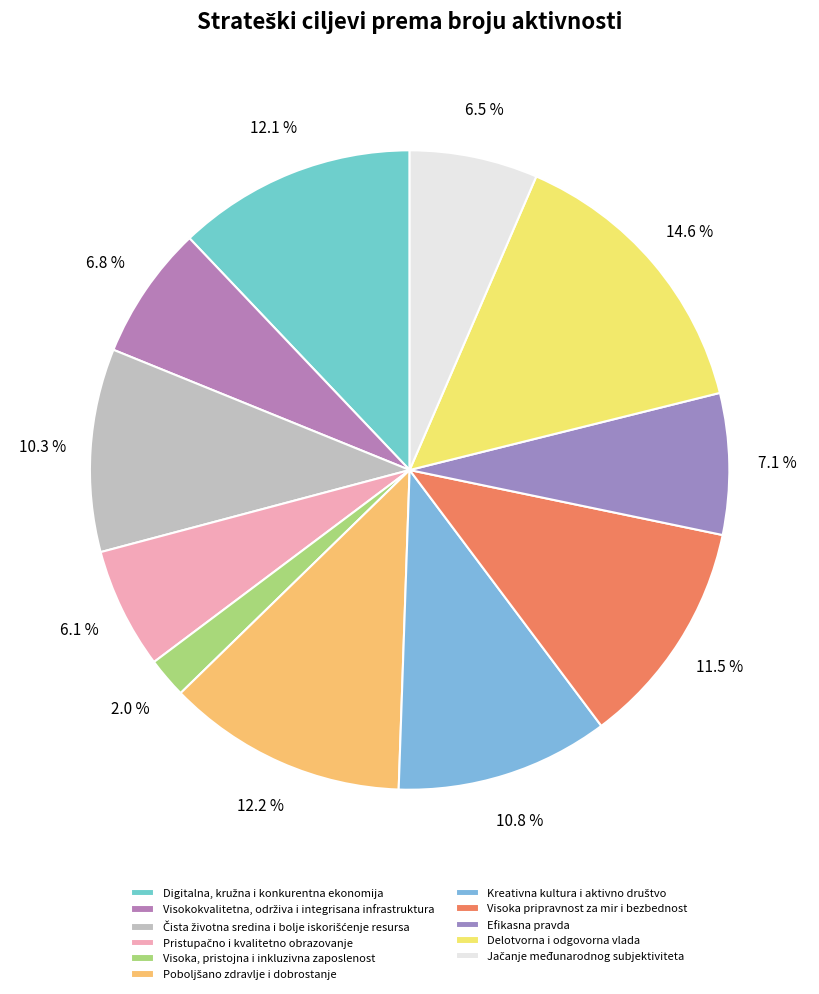

Count the number of slices in the pie.

11